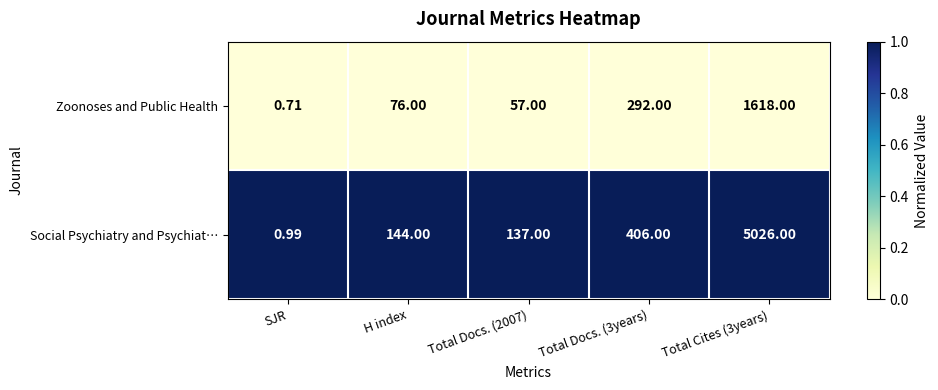

Which series has the largest total across all categories?

Social Psychiatry and Psychiat…